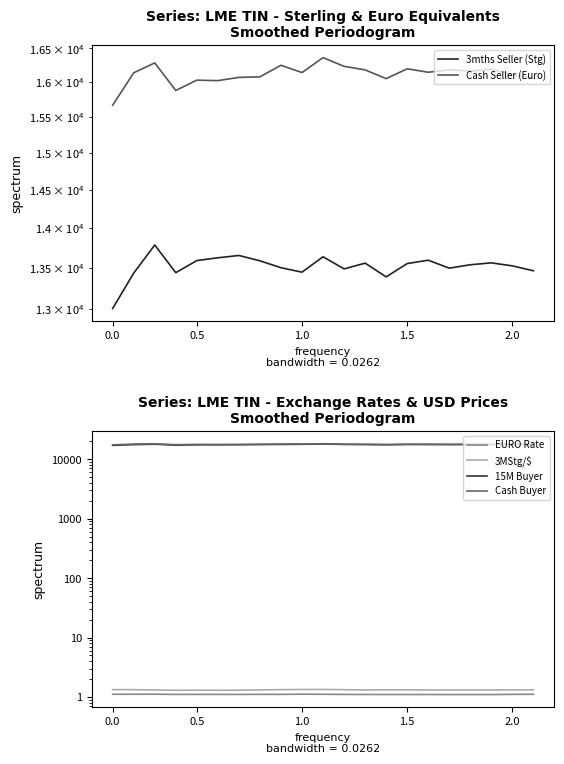

Read the EURO Rate value at 16.

1.1